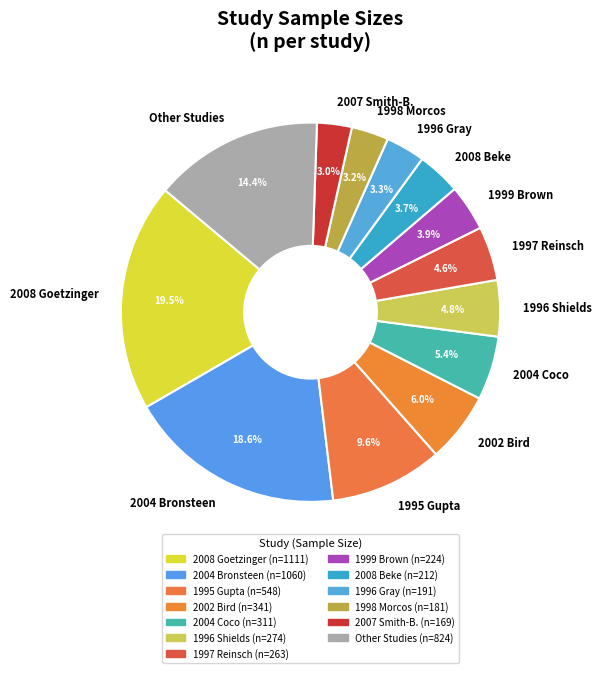

What is the largest slice in the pie chart?

2008 Goetzinger